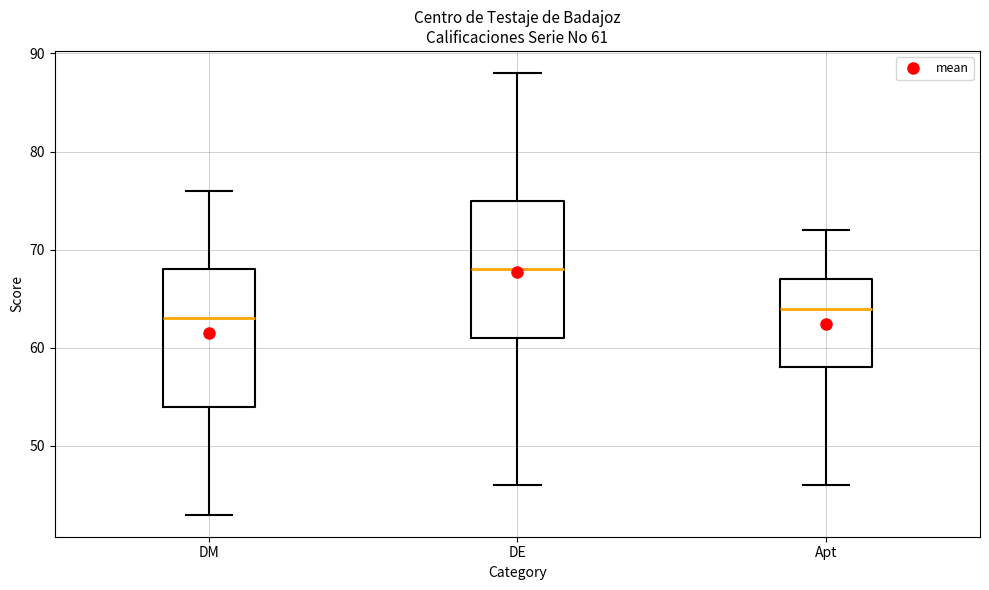

Which box has the lowest median line?

DM